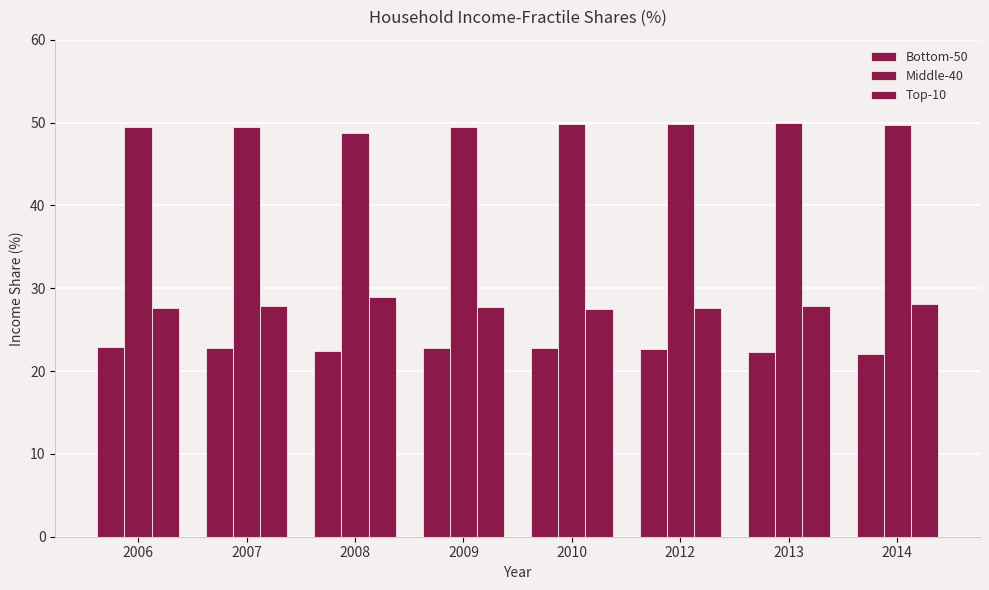

Rank the series at 2014 from highest to lowest value.

Middle-40, Top-10, Bottom-50